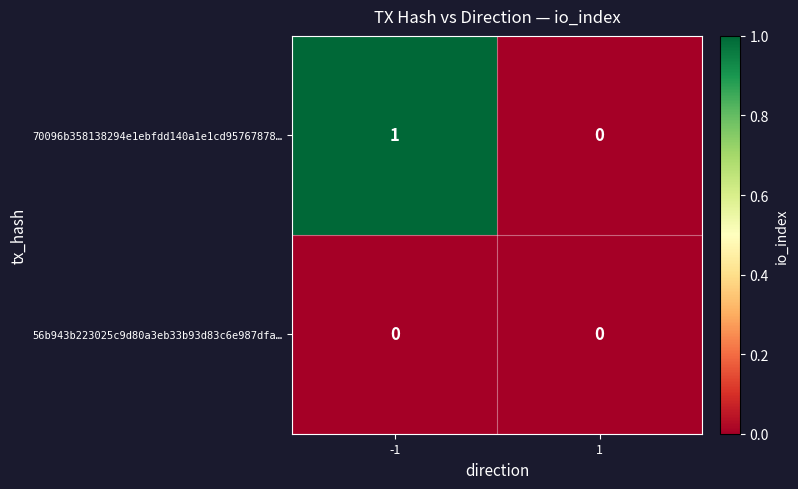

Rank the series at -1 from highest to lowest value.

70096b358138294e1ebfdd140a1e1cd95767878…, 56b943b223025c9d80a3eb33b93d83c6e987dfa…